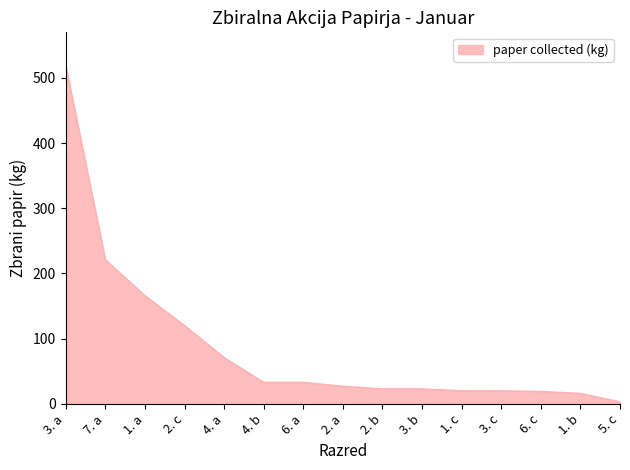

Is it true that the value at 3. a is 907?

False